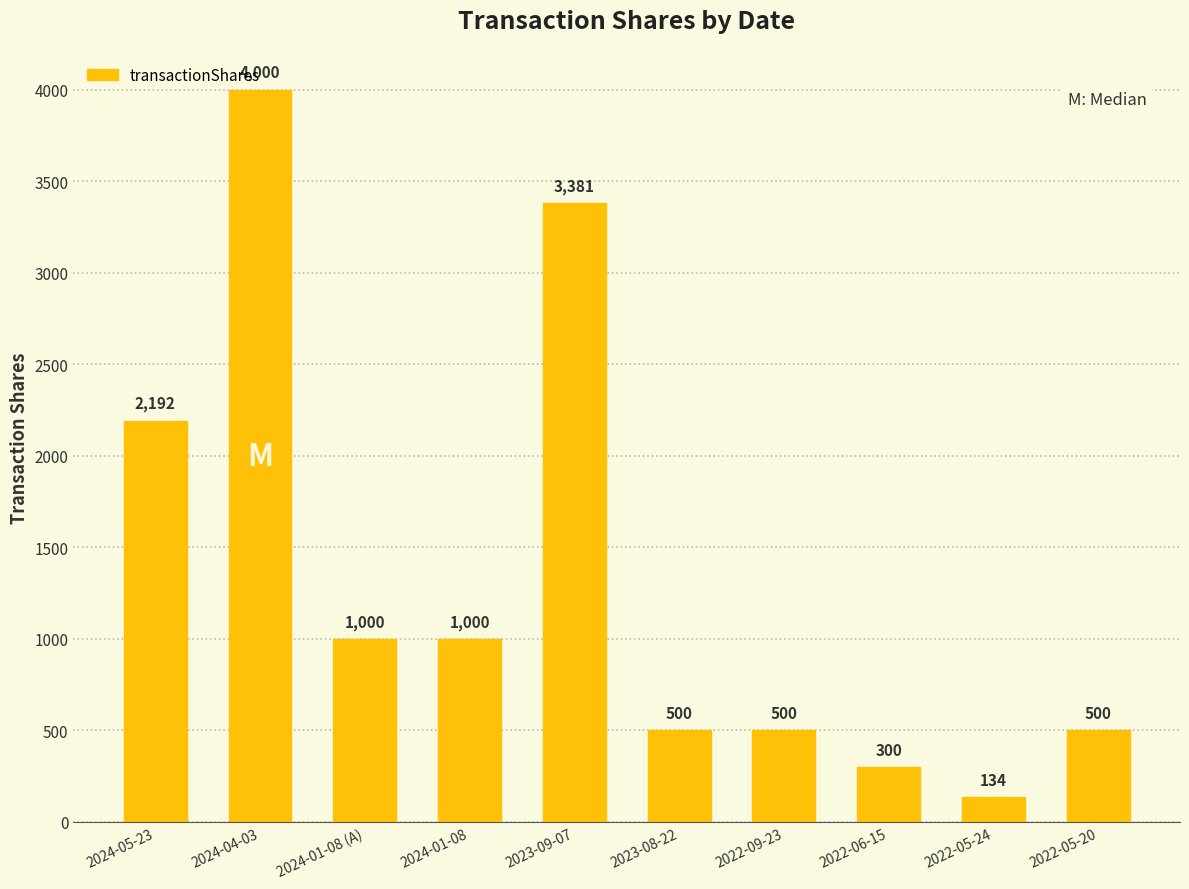

How many data points does each series have?

10